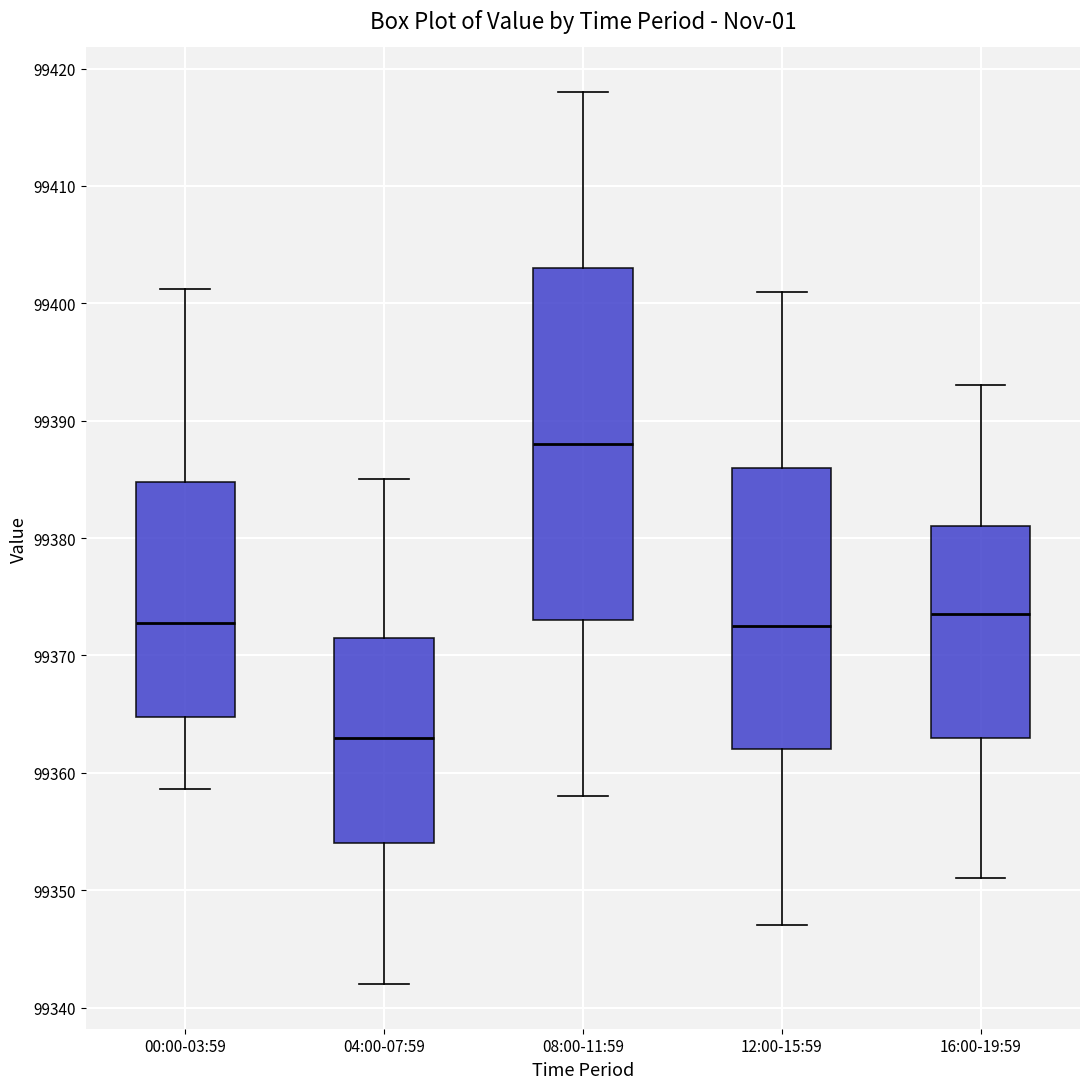

Which box is the tallest, from its lower edge to its upper edge?

08:00-11:59